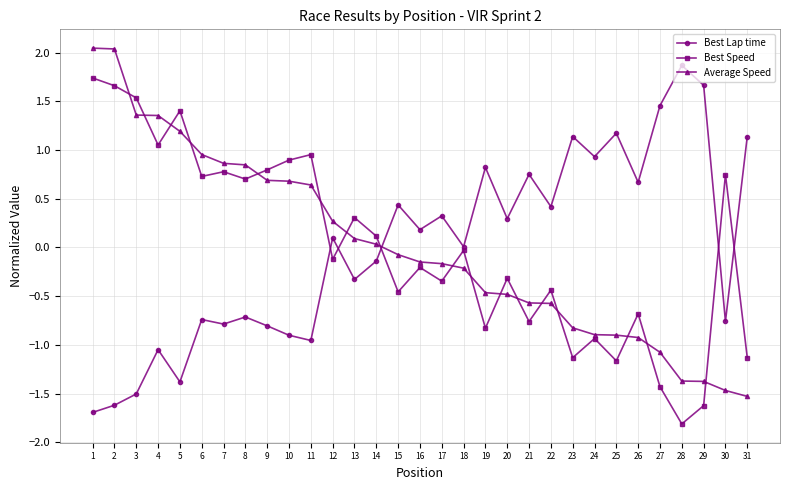

True or false: Best Lap time and Average Speed cross at least once.

True